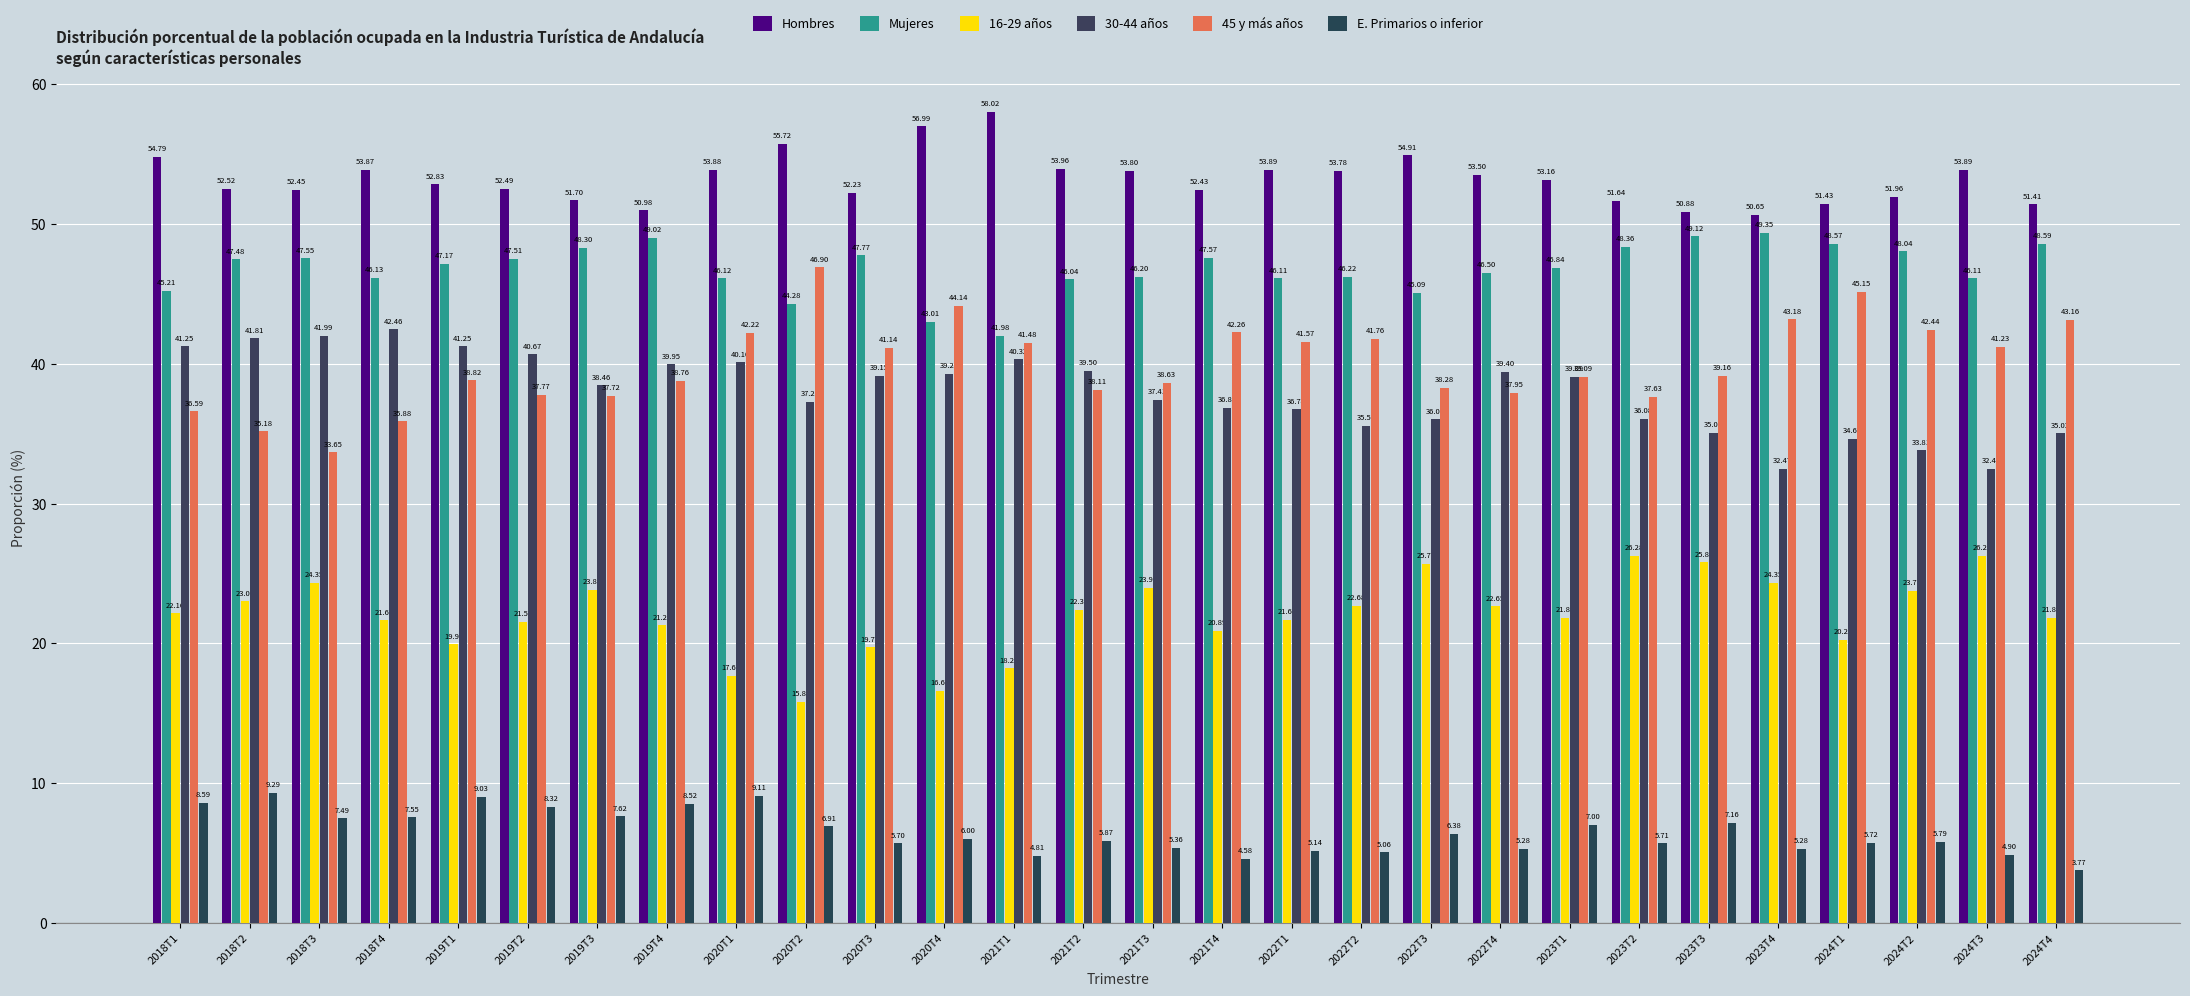

What position from the right is 2022T1?

12